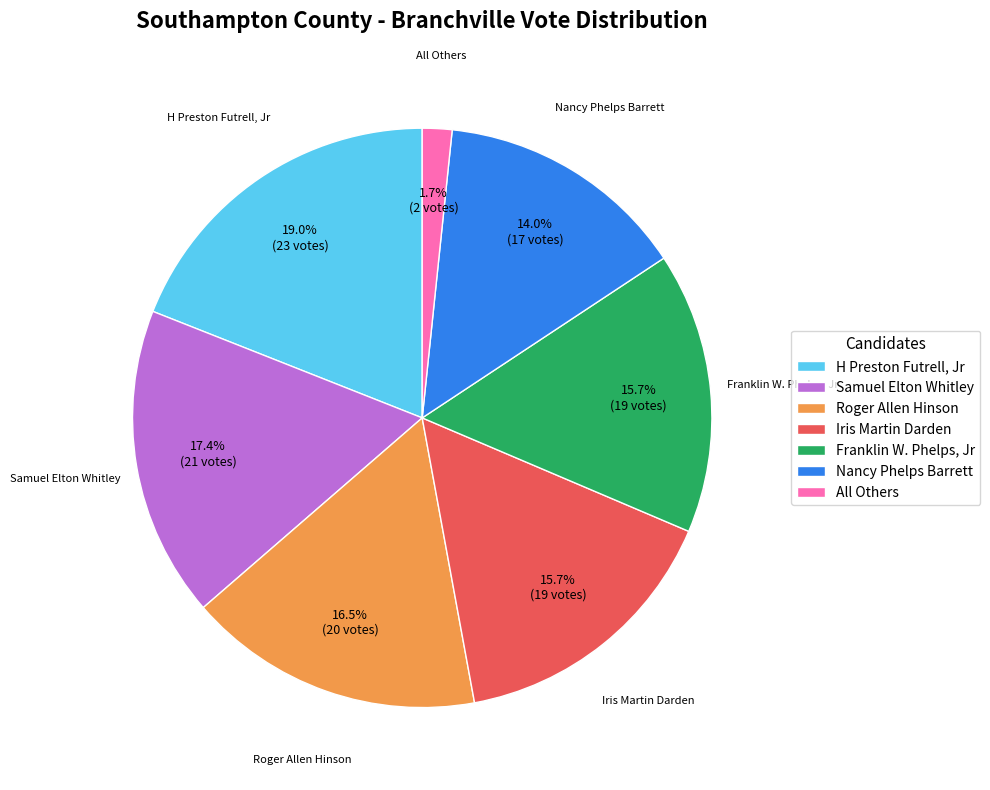

What is the ratio of the value at H Preston Futrell, Jr to the value at Nancy Phelps Barrett?

1.4